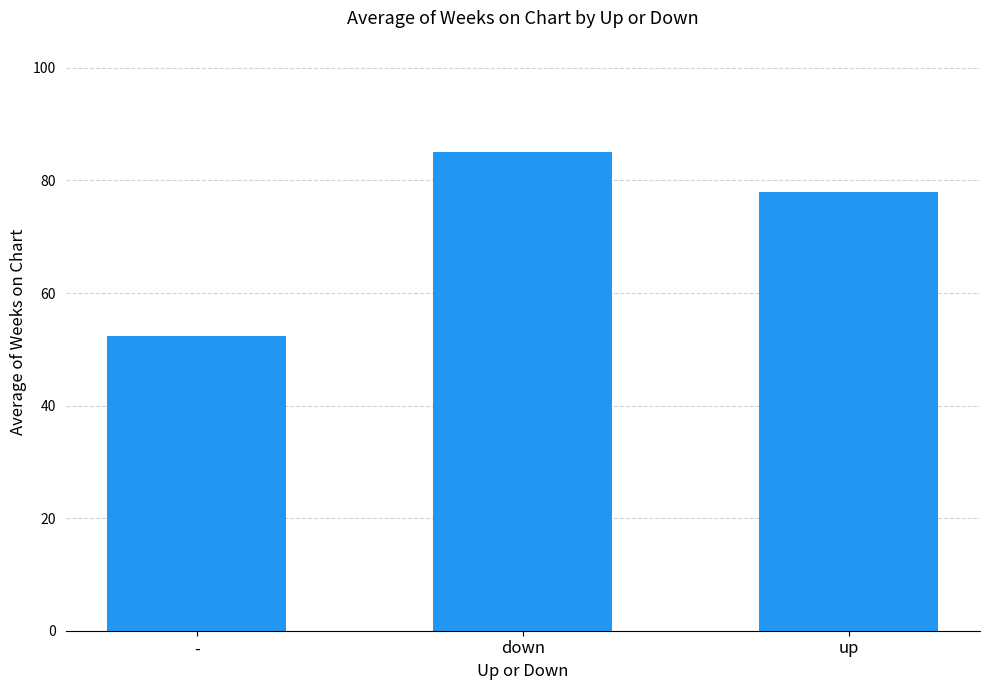

List the labels in order of value, smallest first.

-, up, down